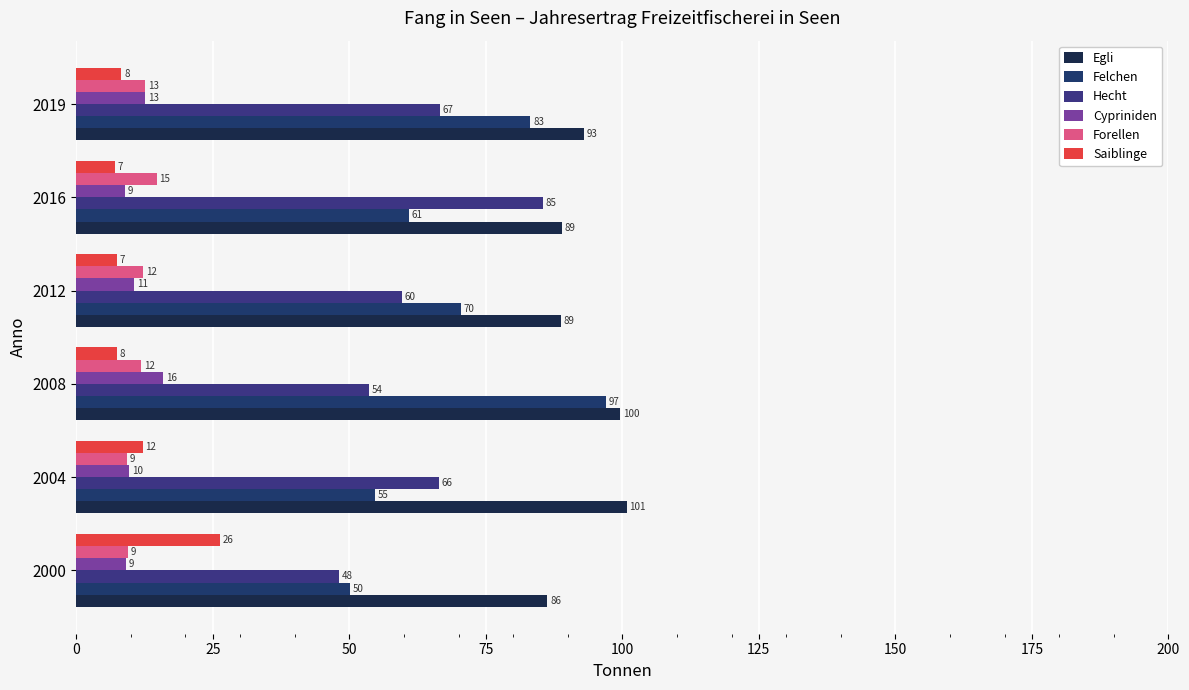

How many bars are there in total?

36